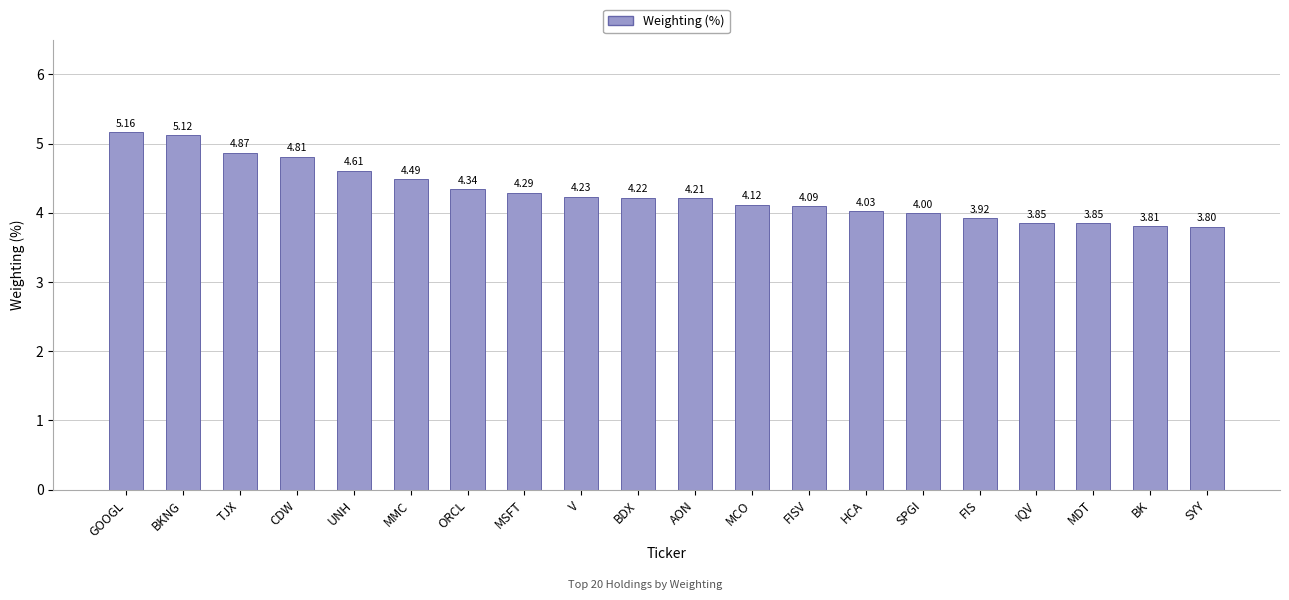

Where does the data first go above 4?

GOOGL